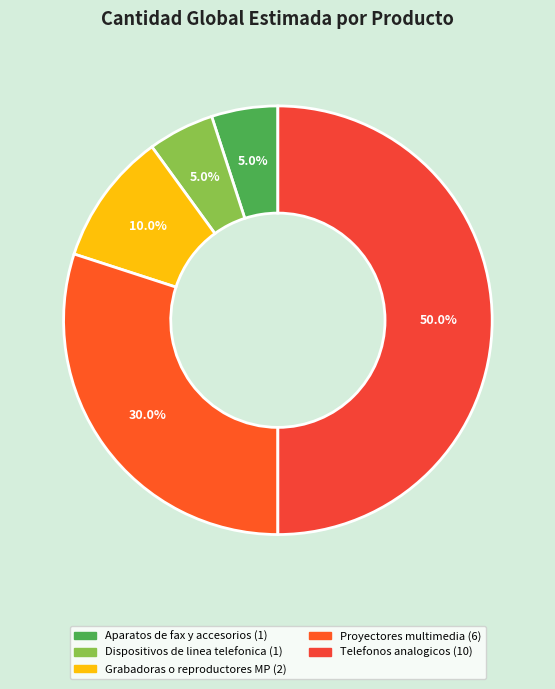

Do Proyectores multimedia and Aparatos de fax y accesorios together represent more than half of the pie?

No